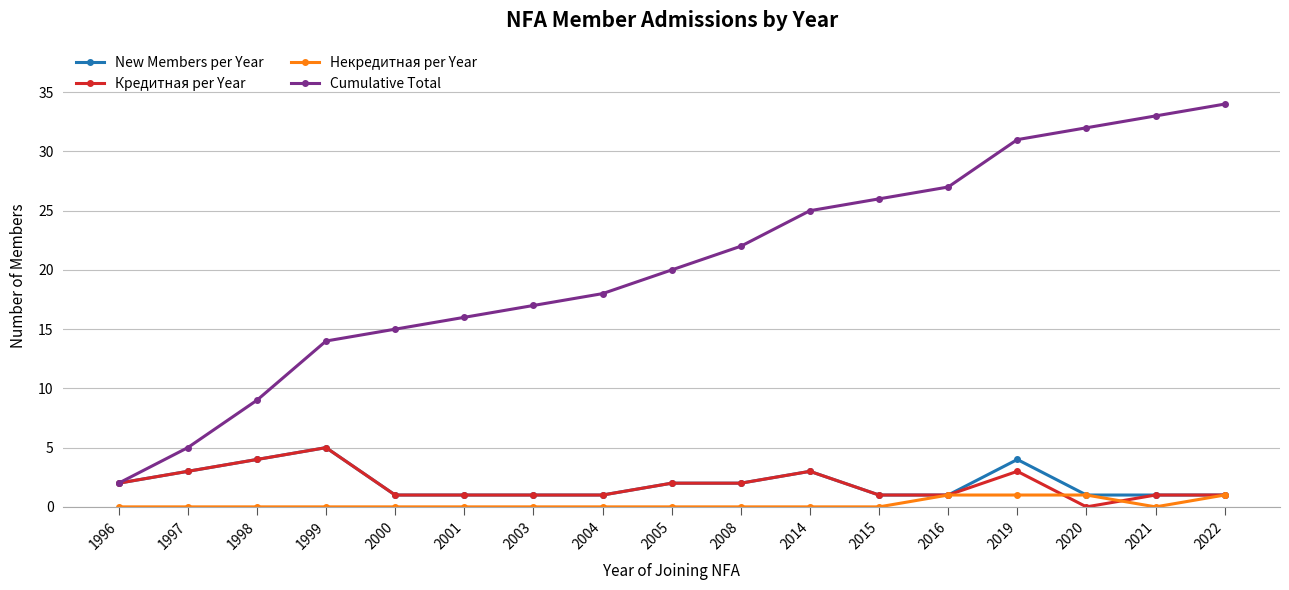

What is the difference between the maximum and minimum values in the Некредитная per Year series?

1